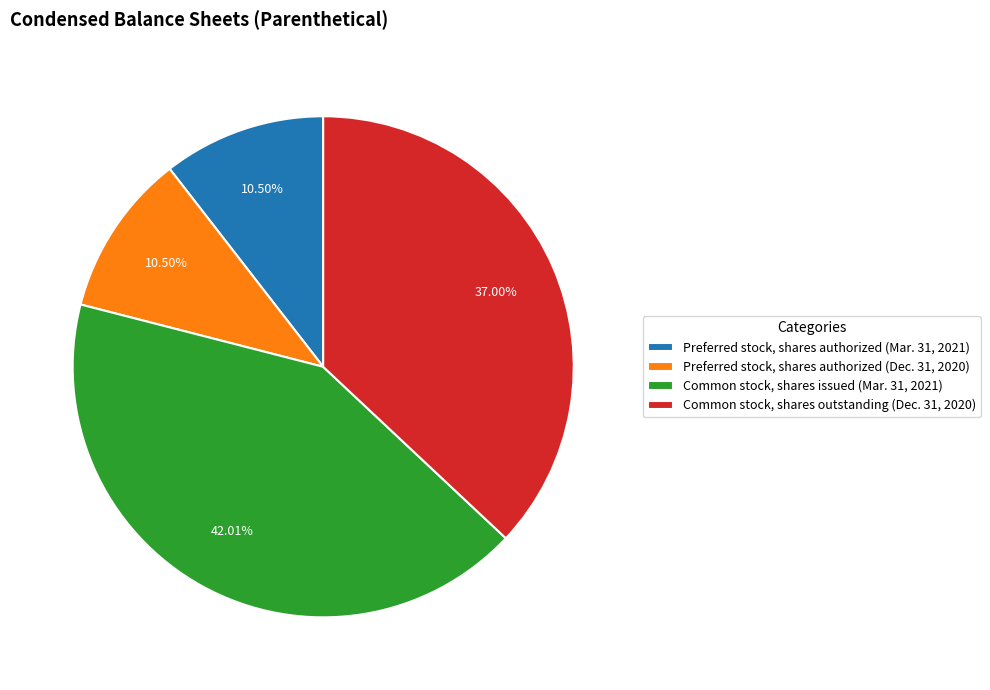

Which has a higher value, Common stock, shares outstanding (Dec. 31, 2020) or Preferred stock, shares authorized (Mar. 31, 2021)?

Common stock, shares outstanding (Dec. 31, 2020)